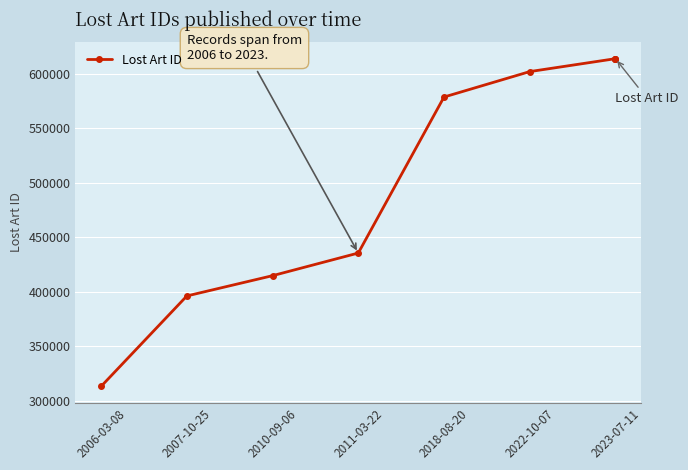

At which label is the value closest to 463577?

2011-03-22